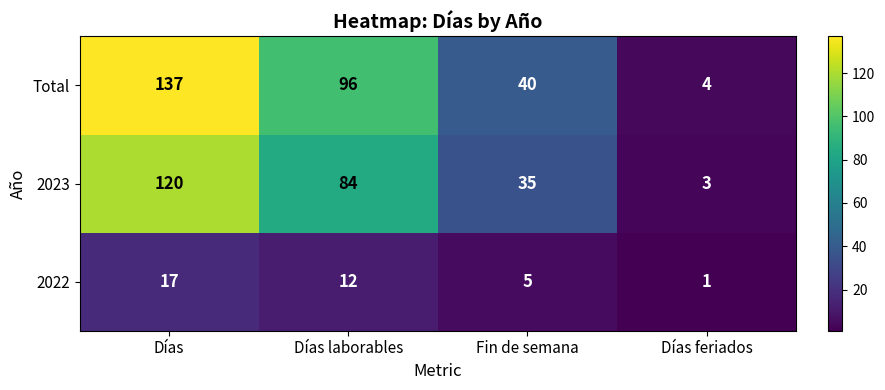

What is the greatest value displayed?

137